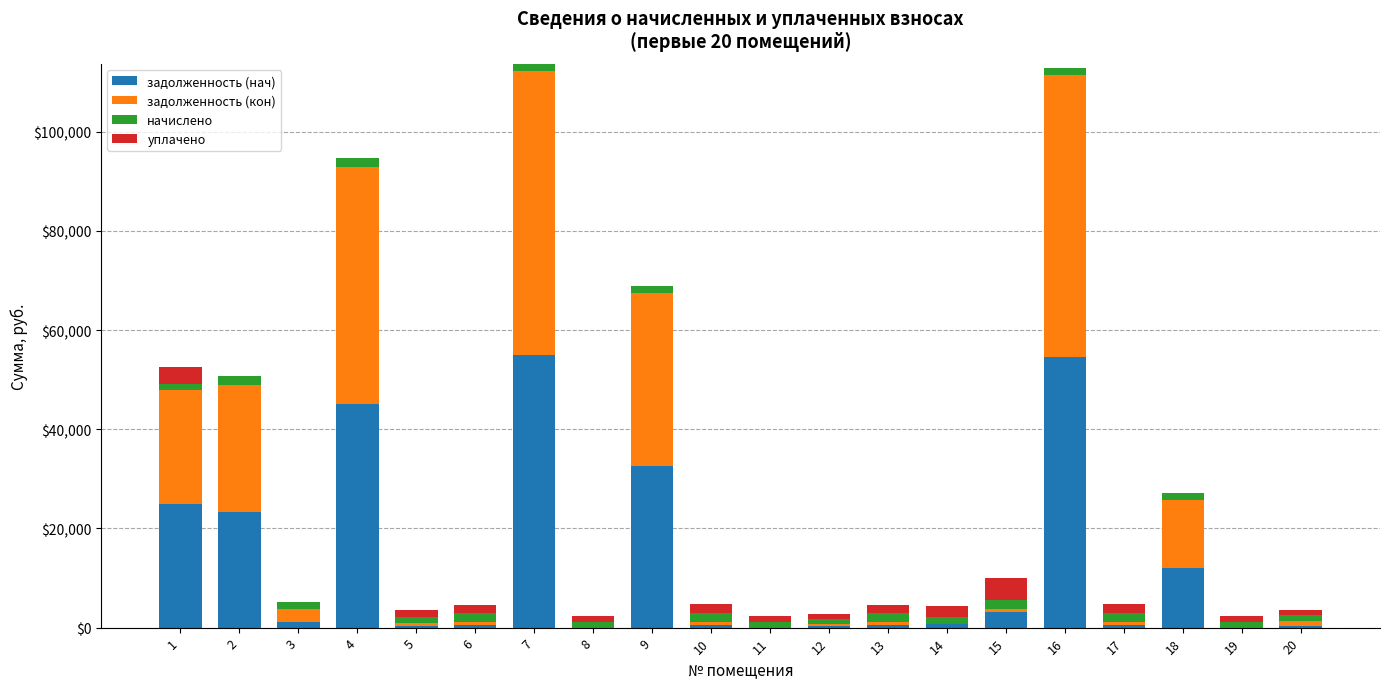

What is the maximum value for задолженность (нач)?

54921.3